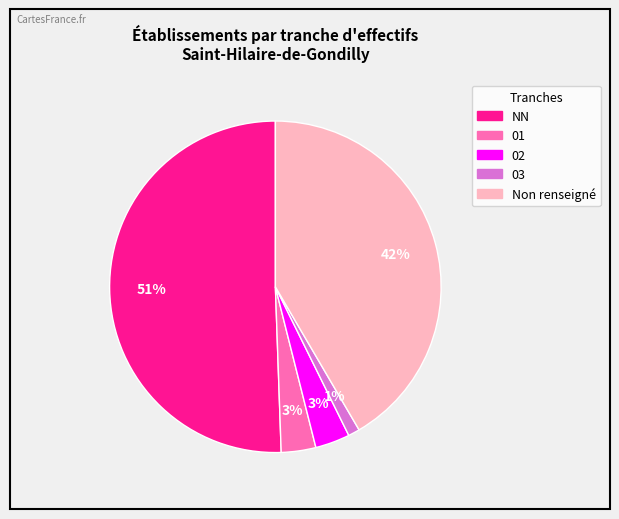

To the nearest percent, what is the average slice percentage?

20%